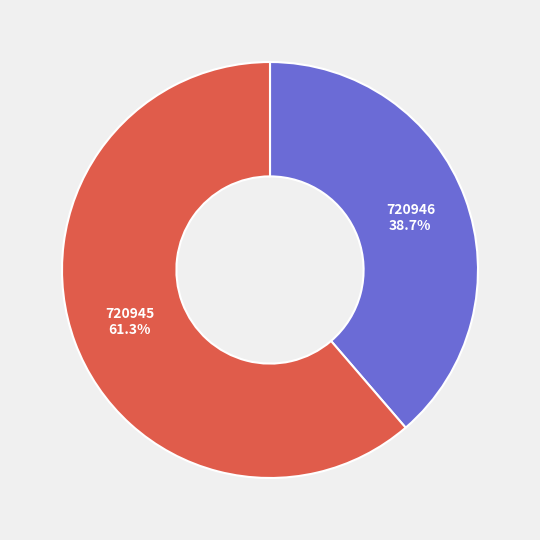

Which has a higher value, 720945 or 720946?

720945